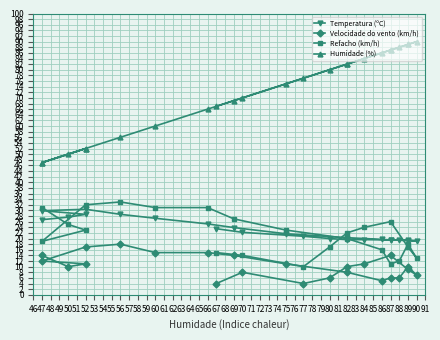

True or false: Velocidade do vento (km/h) and Temperatura (ºC) cross at least once.

False